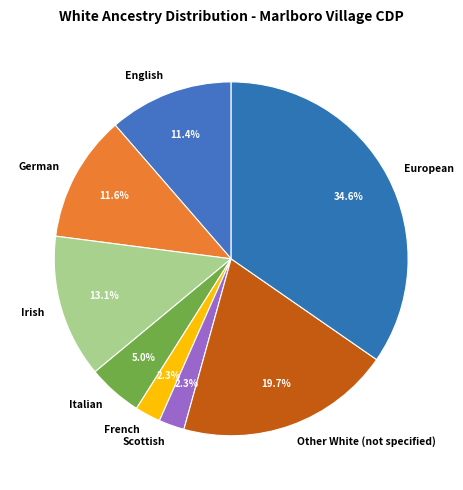

Is the sum of French and European greater than half?

No